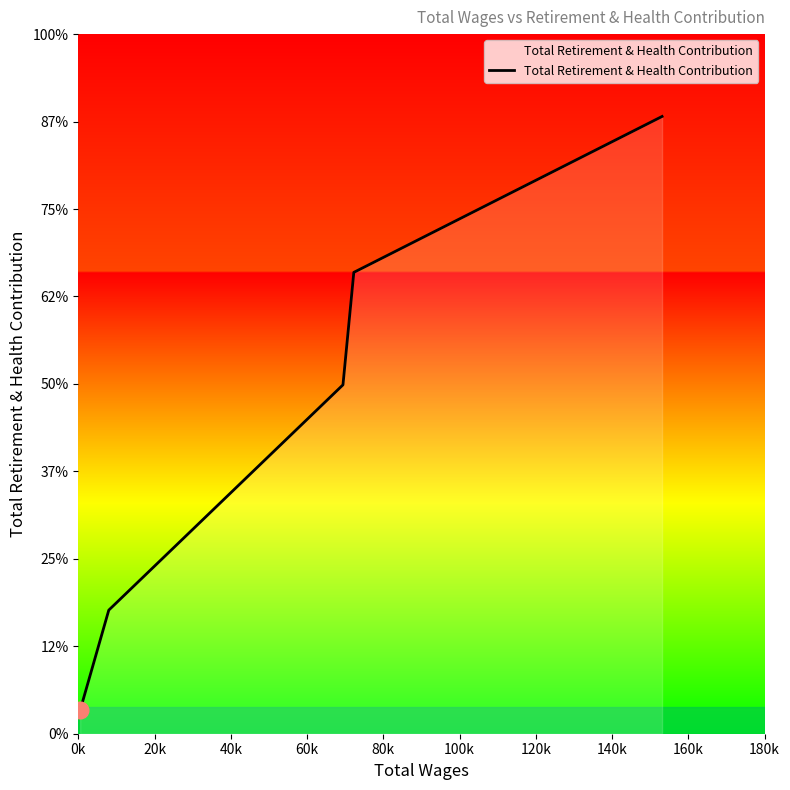

What is the difference between the maximum and second lowest values?

28226